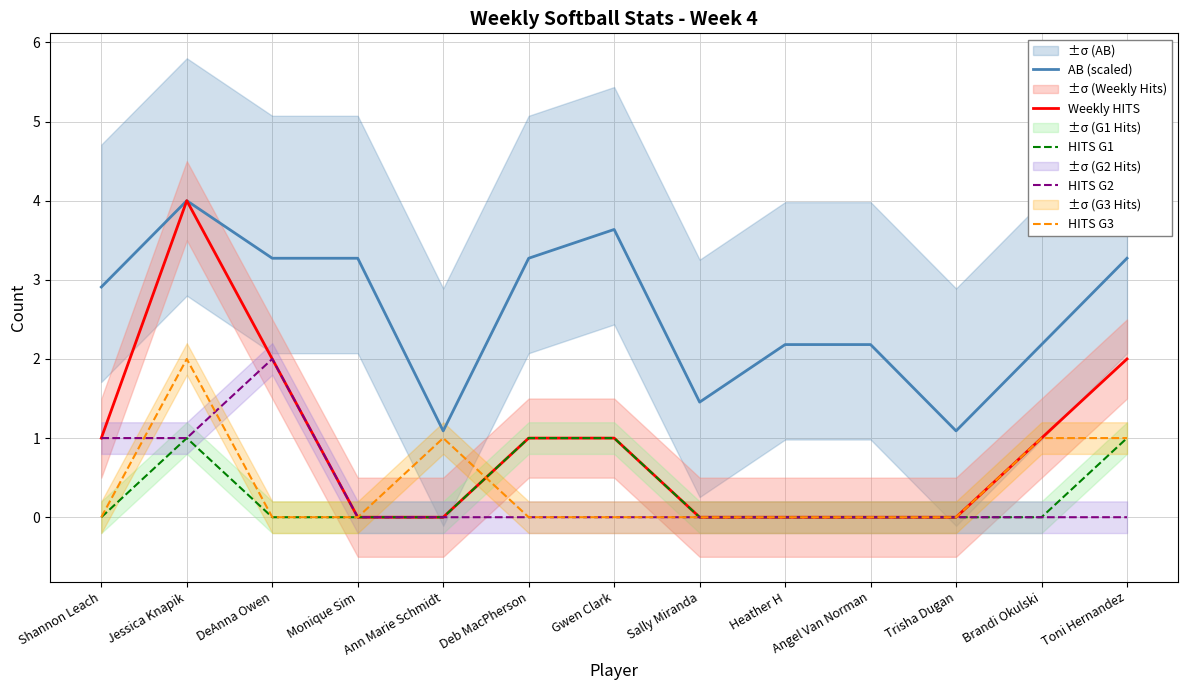

Where is the first local maximum for HITS G3?

Jessica Knapik